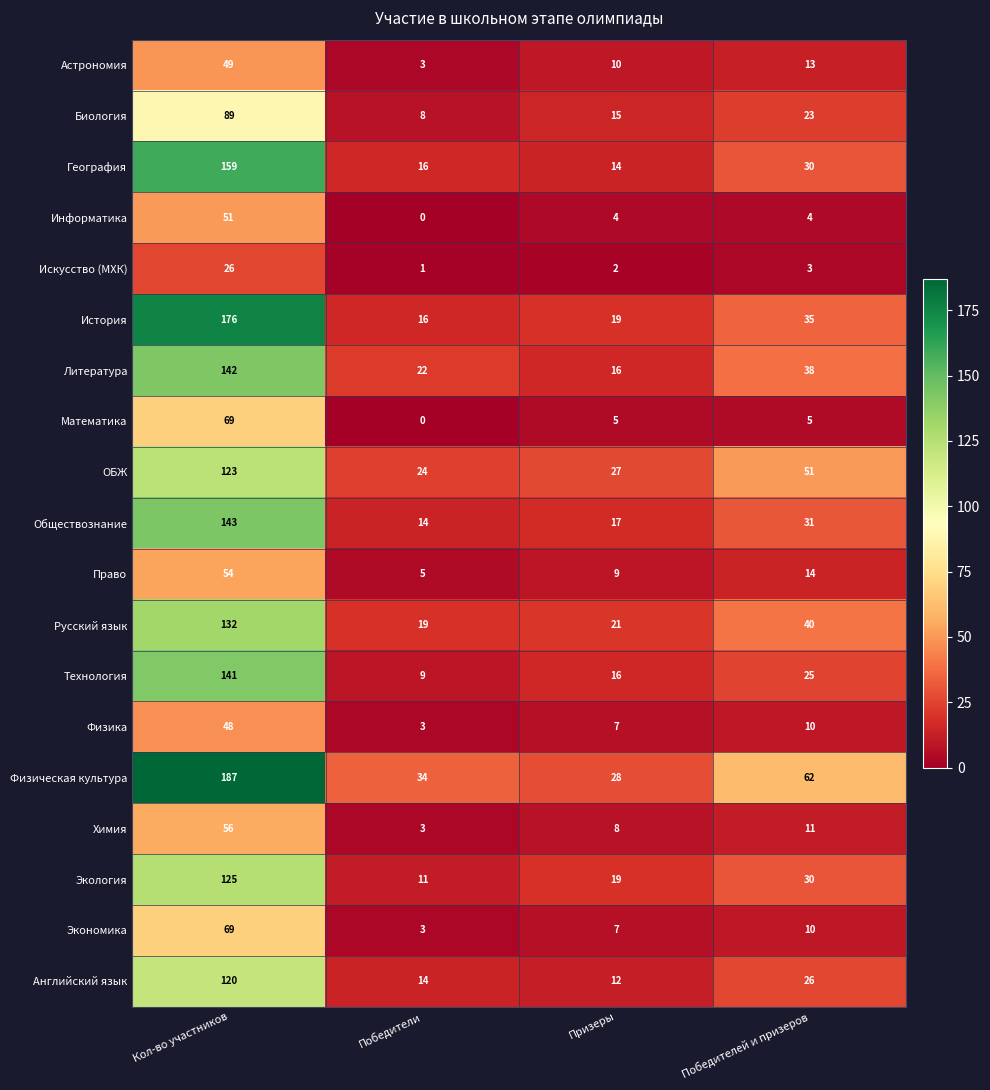

The Астрономия series shows 49 at Кол-во участников. True or false?

True